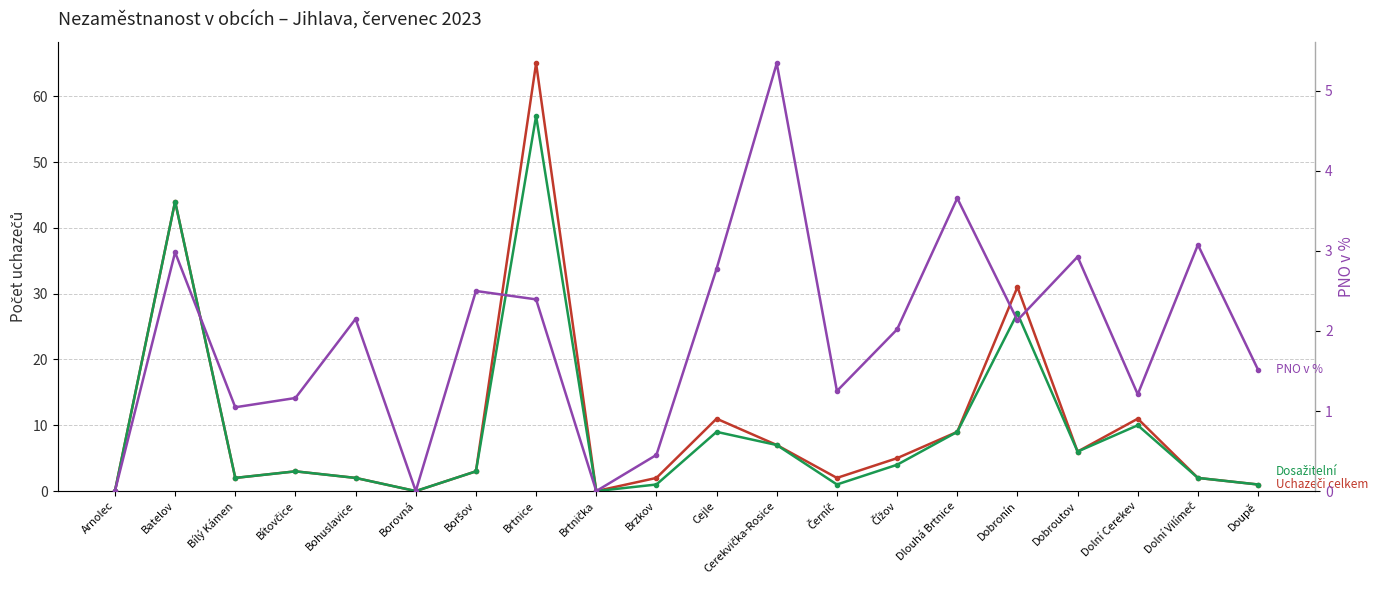

Is the value of Uchazeči o zaměstnání celkem at Brzkov greater than the value of PNO v % at Bítovčice?

Yes